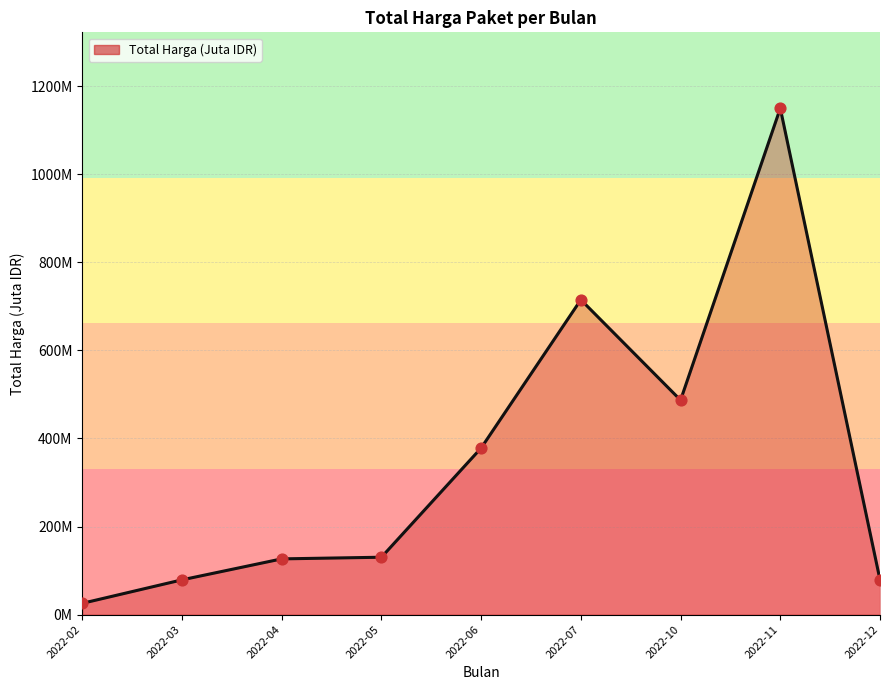

Approximately how many times larger is the value at 2022-05 compared to 2022-06?

0.3